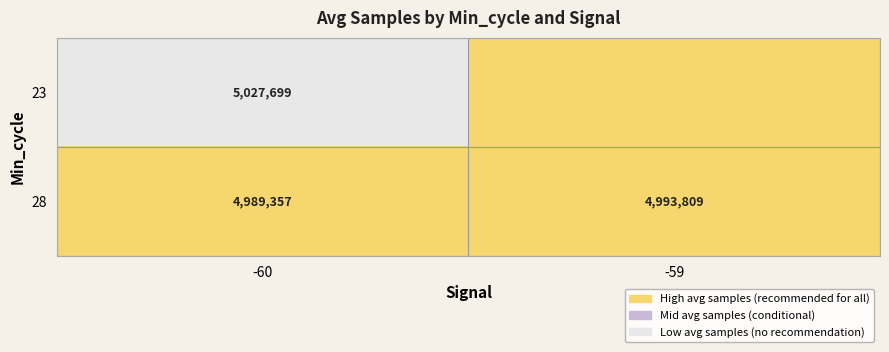

What is the maximum value shown in the chart?

2